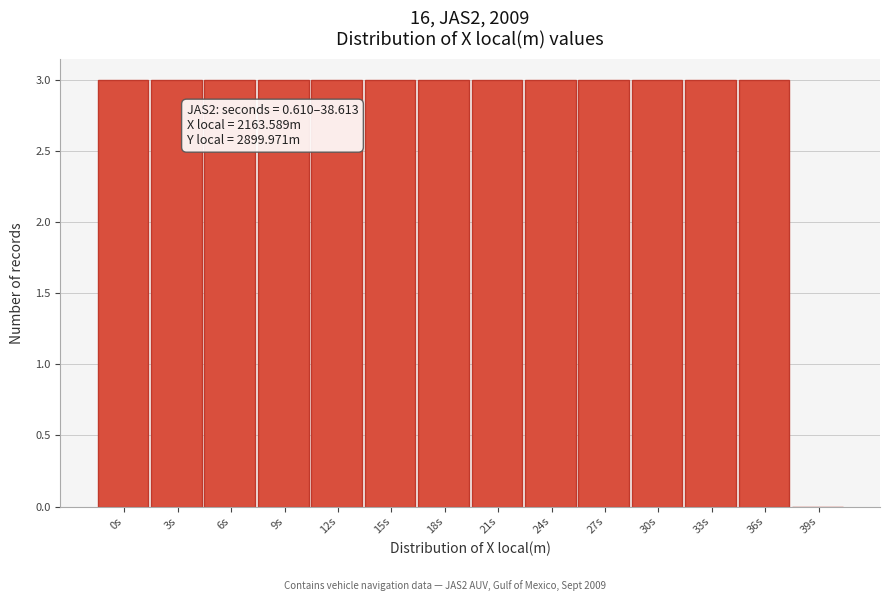

Reading left to right, what are all the values shown in this chart?

0s=3	3s=3	6s=3	9s=3	12s=3	15s=3	18s=3	21s=3	24s=3	27s=3	30s=3	33s=3	36s=3	39s=0